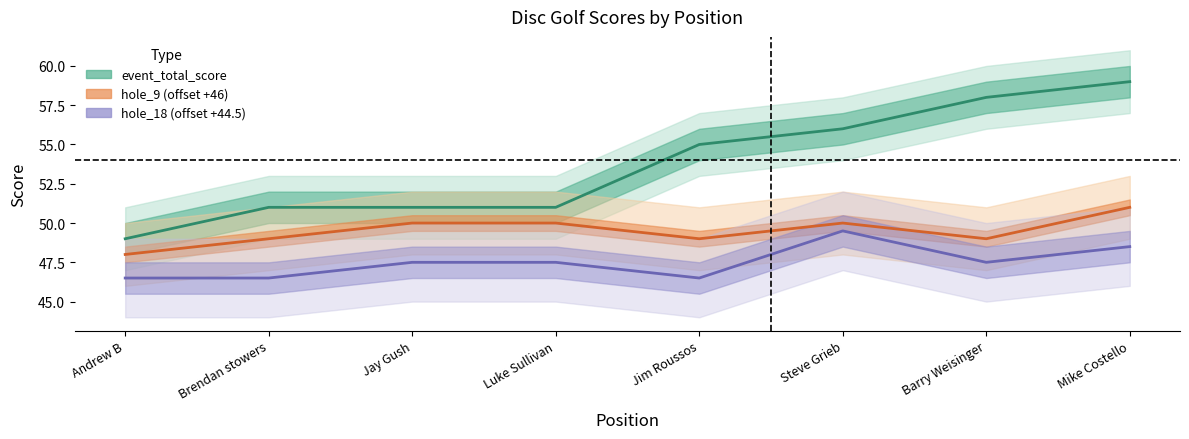

The hole_18 (offset +44.5) series shows 48.5 at Mike Costello. True or false?

True